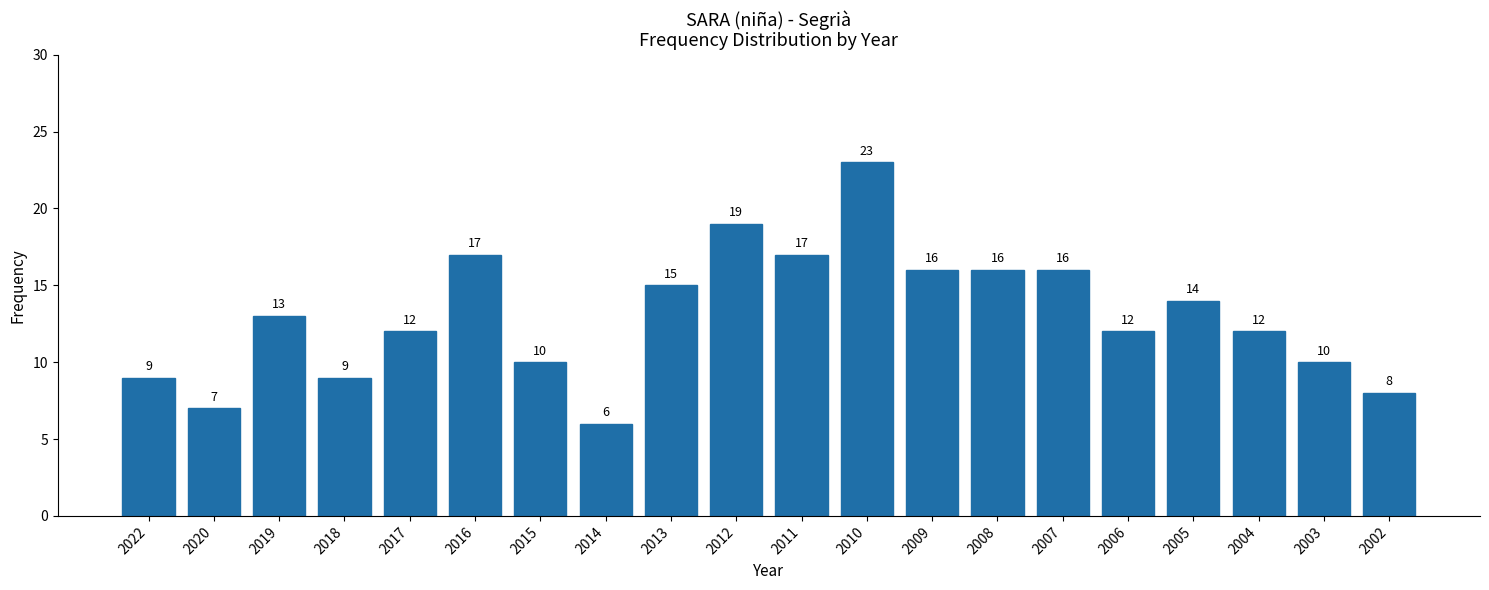

Reading right to left, transcribe all the data shown in this chart.

8	10	12	14	12	16	16	16	23	17	19	15	6	10	17	12	9	13	7	9